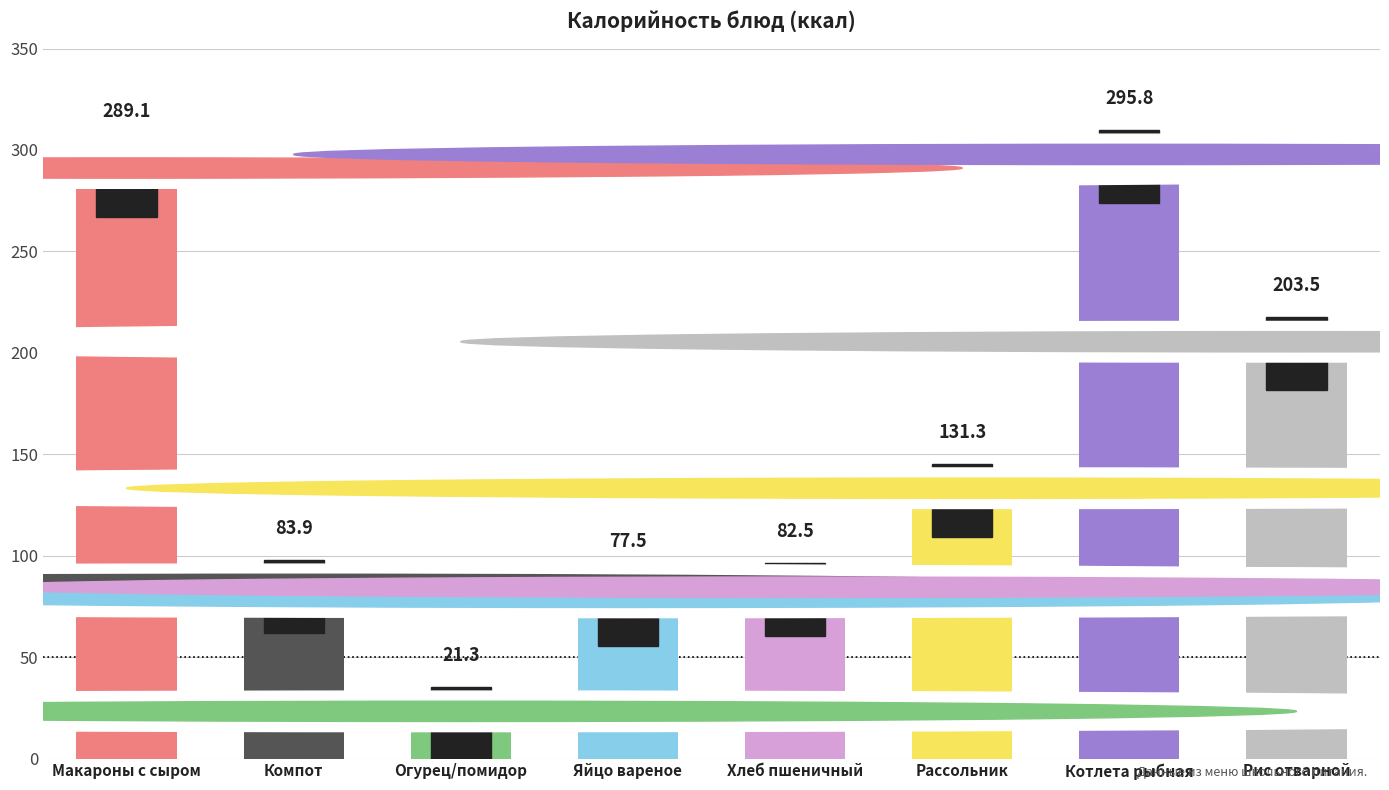

Rank the categories by value from highest to lowest.

Котлета рыбная, Макароны с сыром, Рис отварной, Рассольник, Компот, Хлеб пшеничный, Яйцо вареное, Огурец/помидор